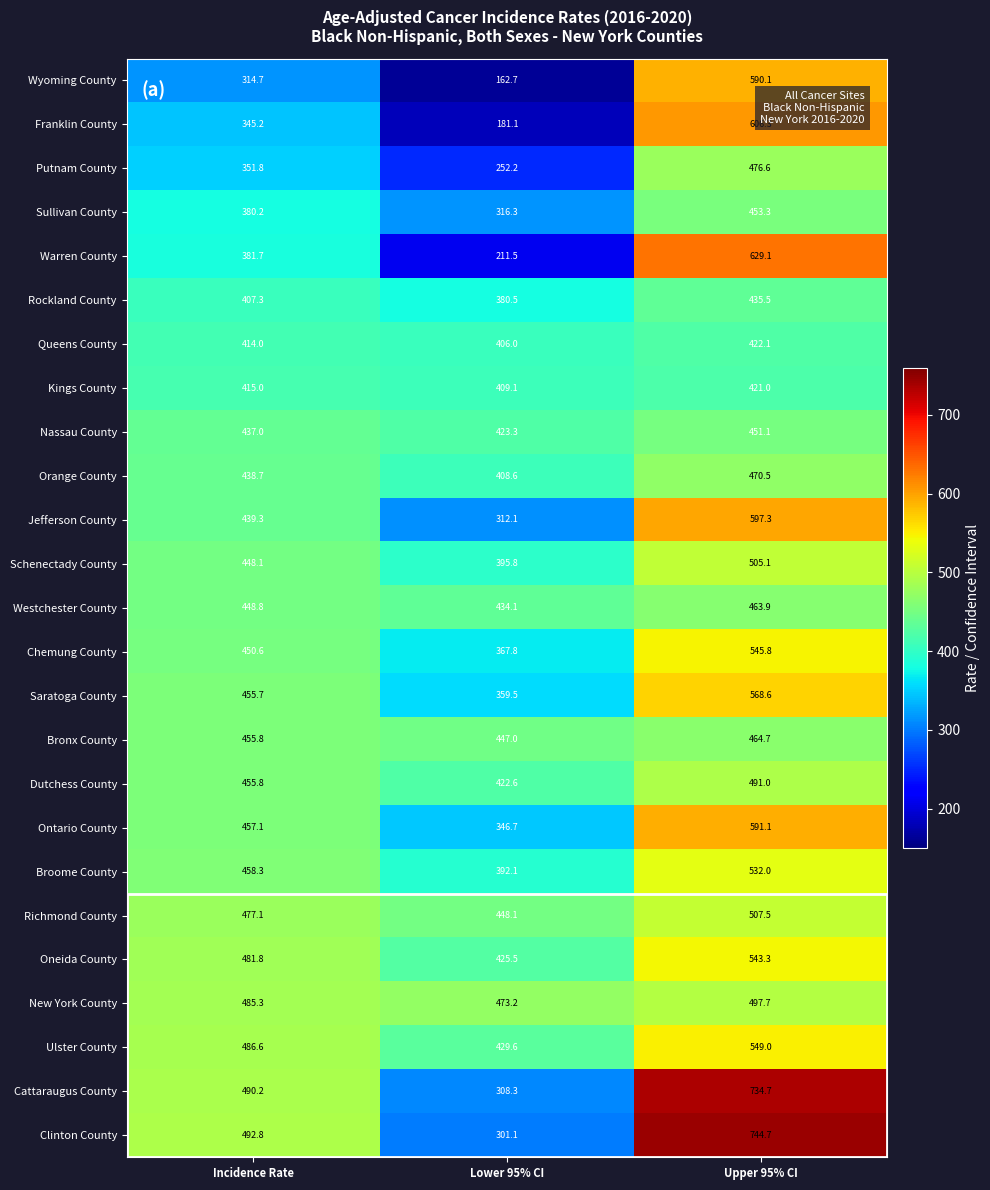

At how many categories does at least one series exceed 613?

1